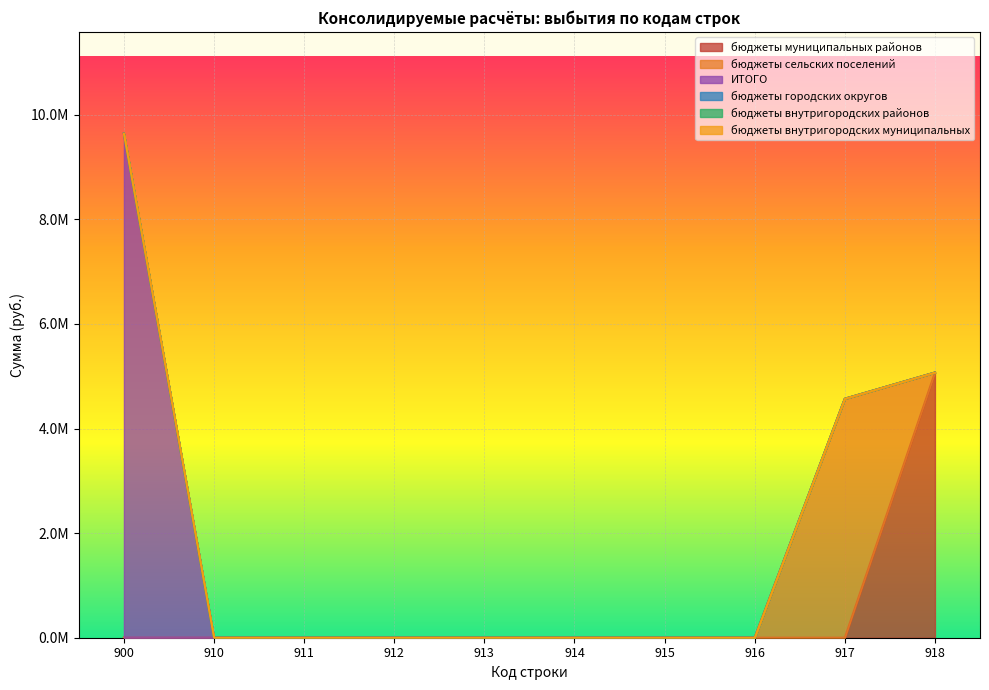

Between 914 and 916, which series saw the biggest shift?

бюджеты муниципальных районов